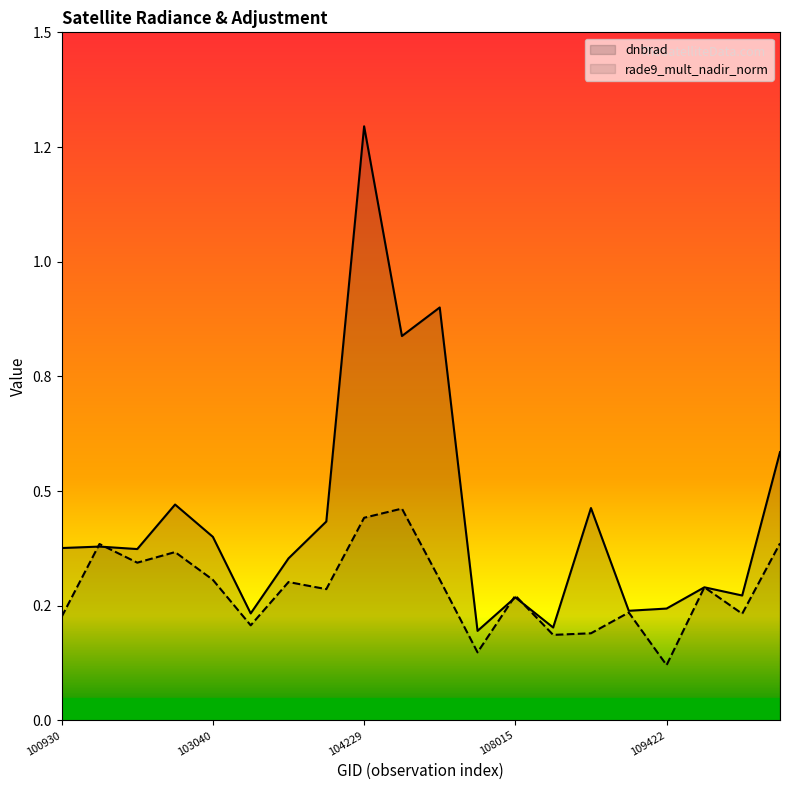

At 5, list the series in order from largest to smallest.

dnbrad, rade9_mult_nadir_norm